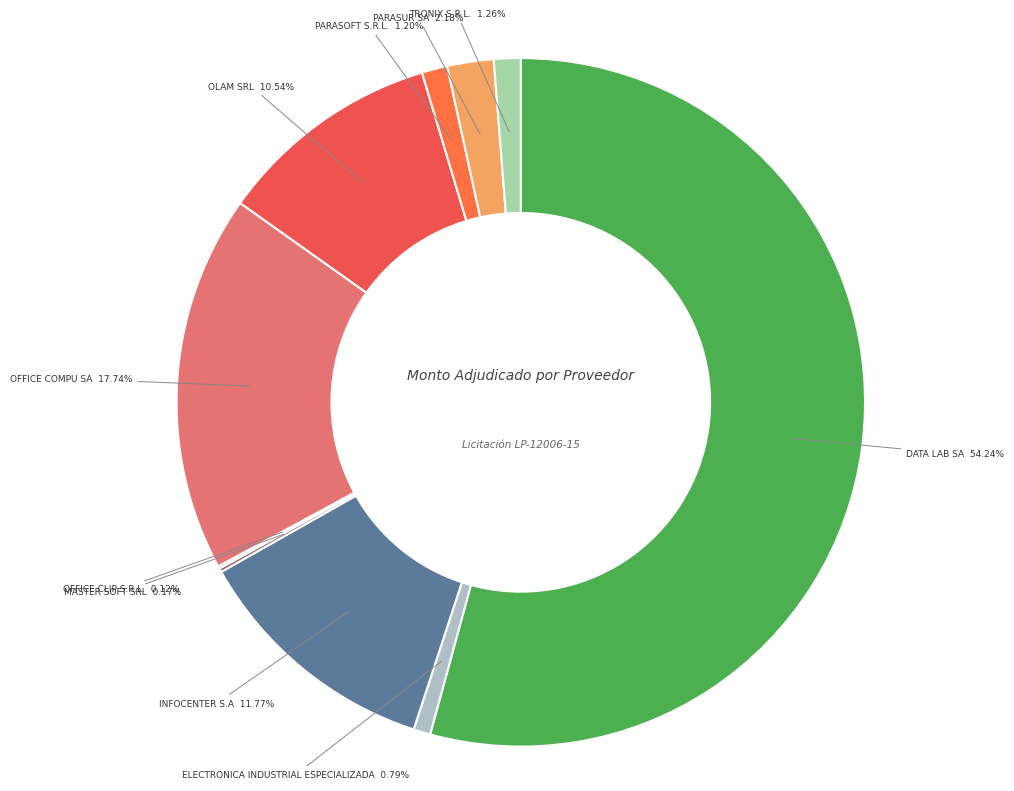

What is the majority slice?

DATA LAB SA